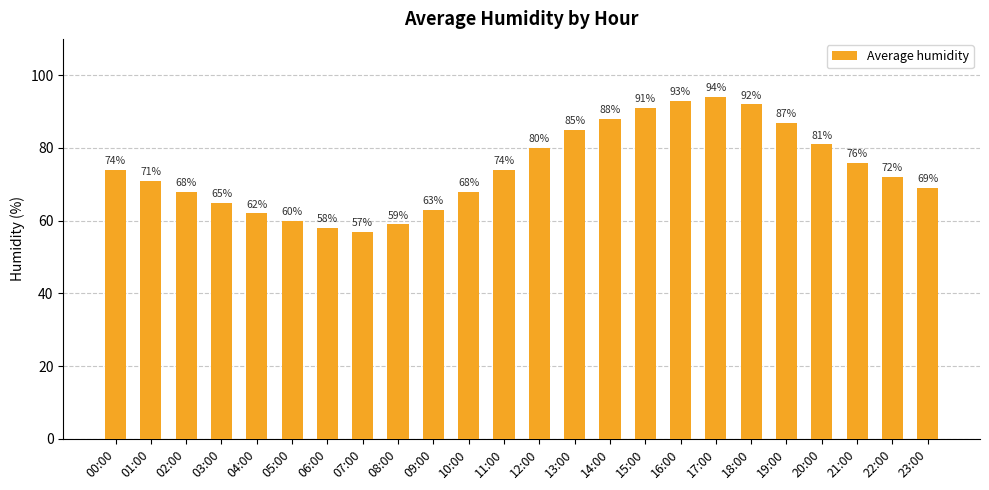

What is the sum of the values at 04:00 and 03:00?

127